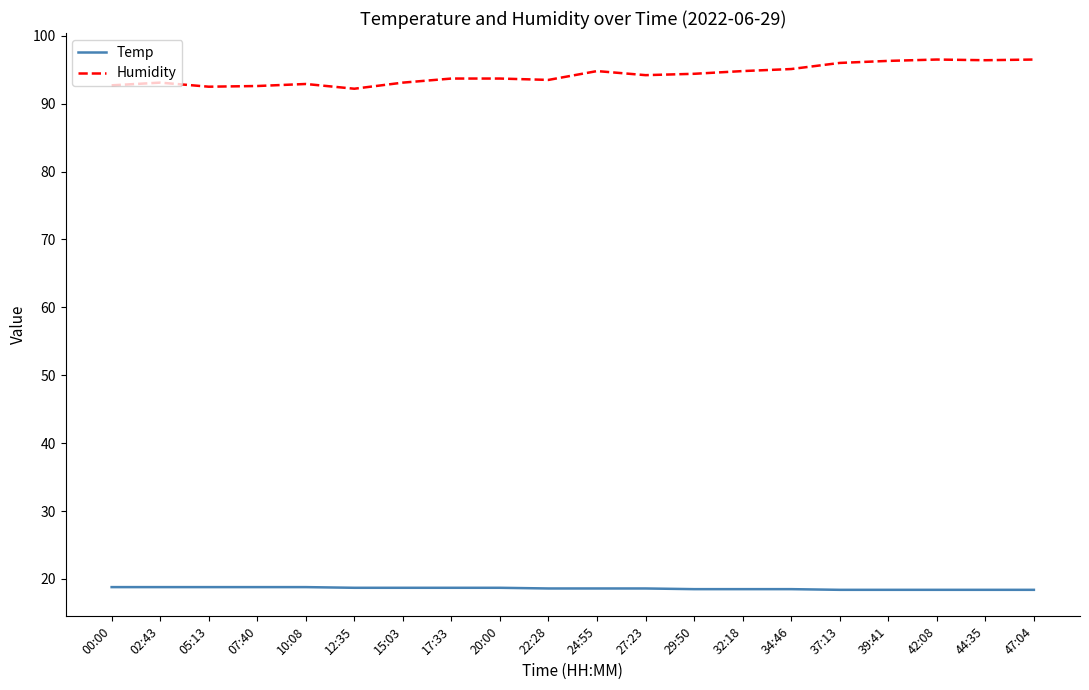

True or false: Temp and Humidity cross at least once.

False